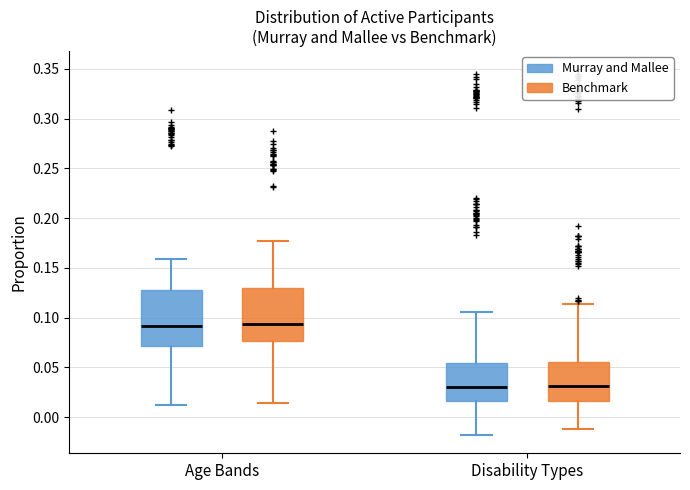

Reading left to right, transcribe this box plot: for each box, give where its median line is, the range the box spans, and where its two whiskers end, as read against the y-axis. The values are not printed on the chart, so give them approximately, as read against the axis.

Age Bands (Murray and Mallee): median 0.090, box 0.070 to 0.125, whiskers 0.010 to 0.160
Age Bands (Benchmark): median 0.095, box 0.075 to 0.130, whiskers 0.015 to 0.175
Disability Types (Murray and Mallee): median 0.030, box 0.015 to 0.055, whiskers -0.020 to 0.105
Disability Types (Benchmark): median 0.030, box 0.015 to 0.055, whiskers -0.010 to 0.115